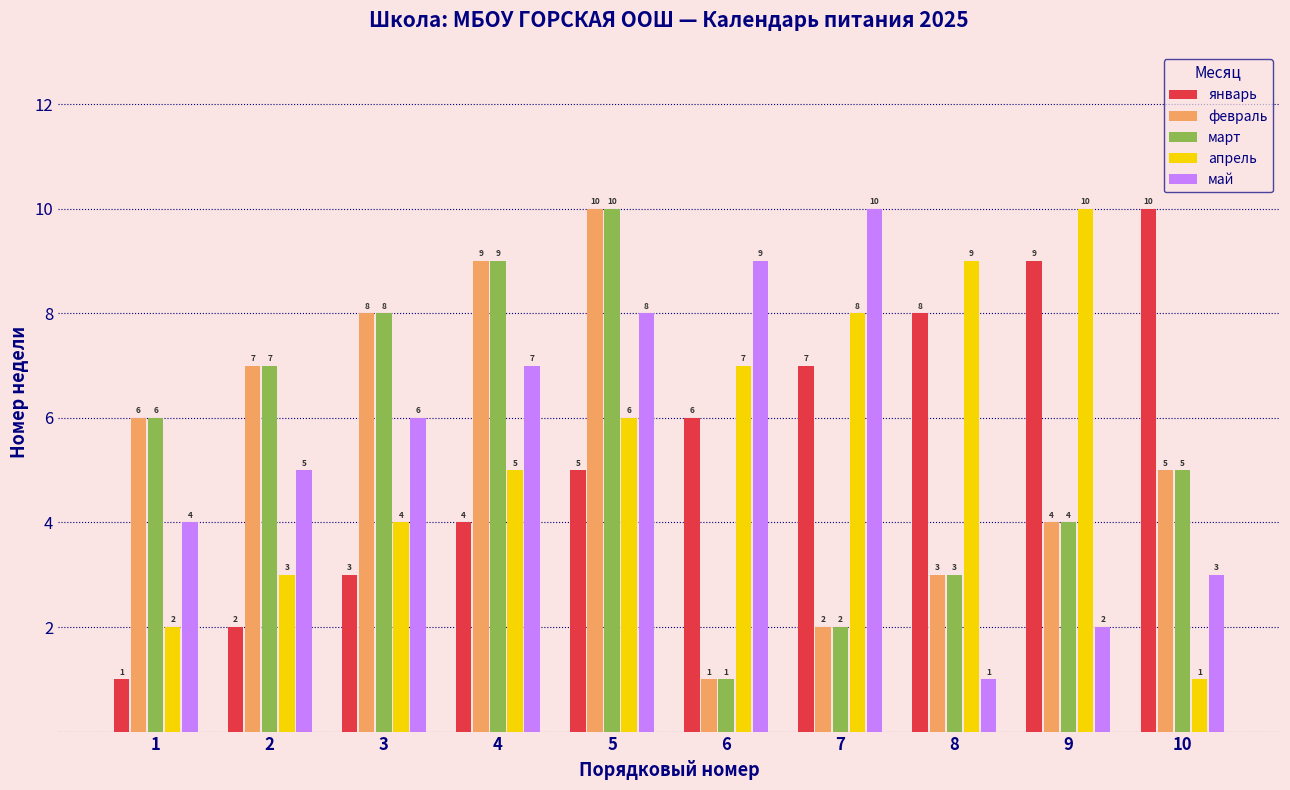

Is the value of февраль at 10 greater than the value of январь at 8?

No